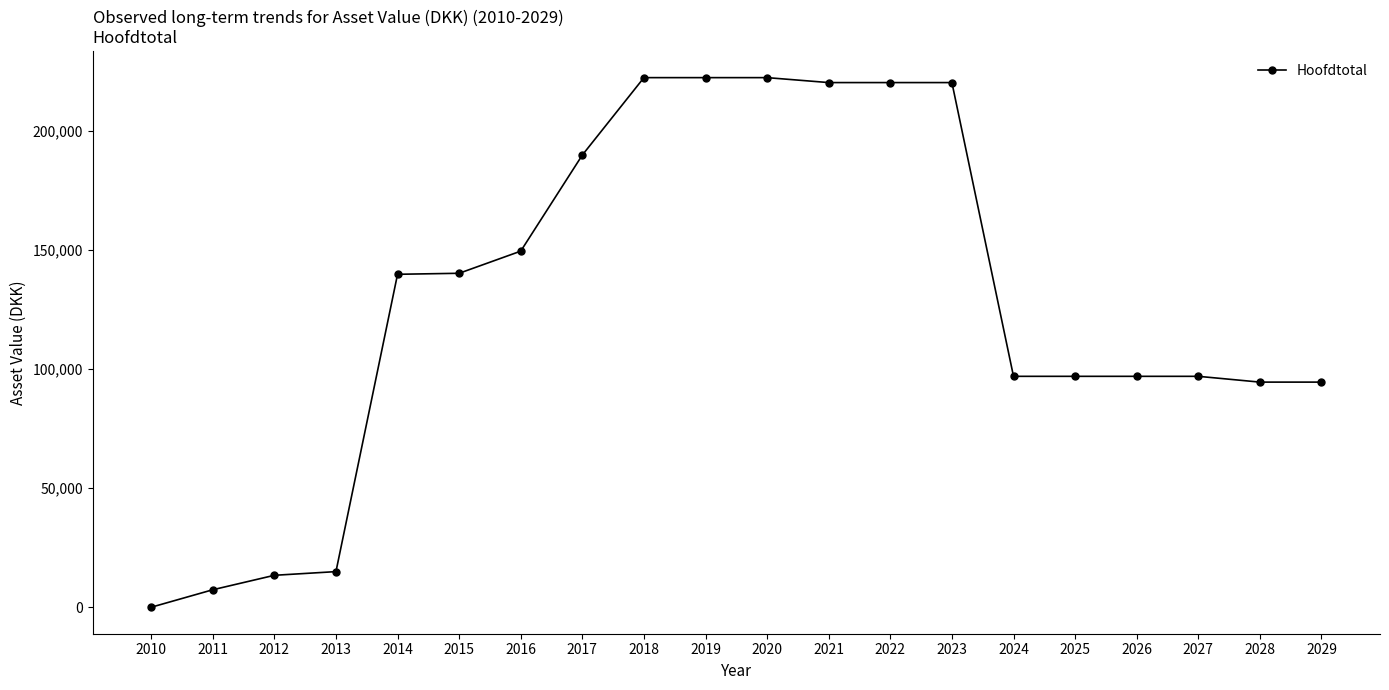

What is the change in value from 2011 to 2027?

+89622.7